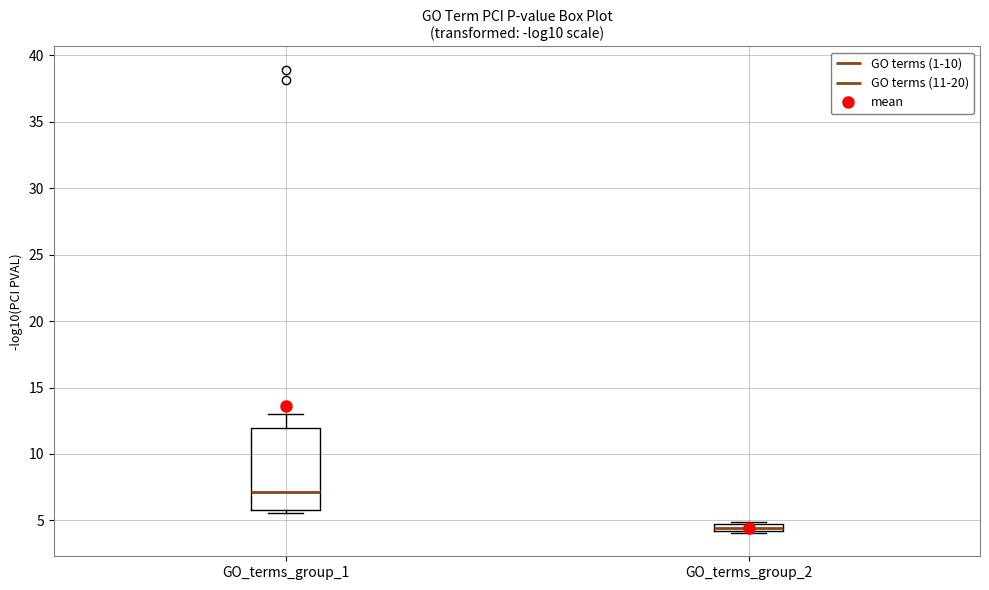

Which box's median line is the lowest?

GO_terms_group_2